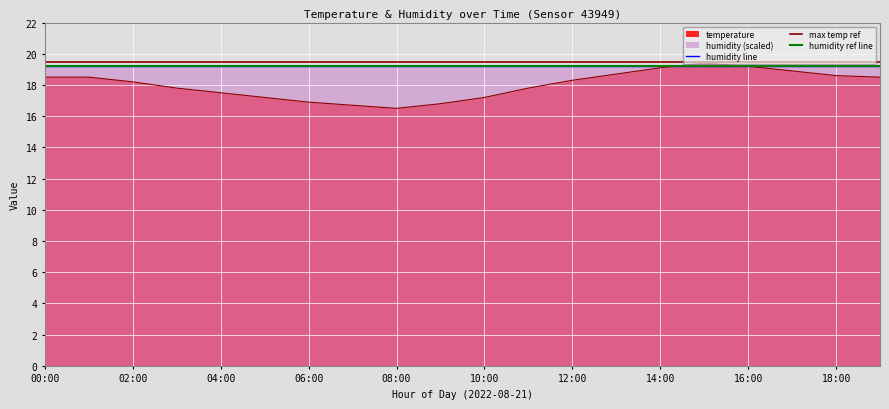

Rank the categories by value from lowest to highest.

08:00, 07:00, 09:00, 06:00, 05:00, 10:00, 04:00, 03:00, 11:00, 02:00, 12:00, 00:00, 01:00, 19:00, 18:00, 13:00, 17:00, 14:00, 16:00, 15:00